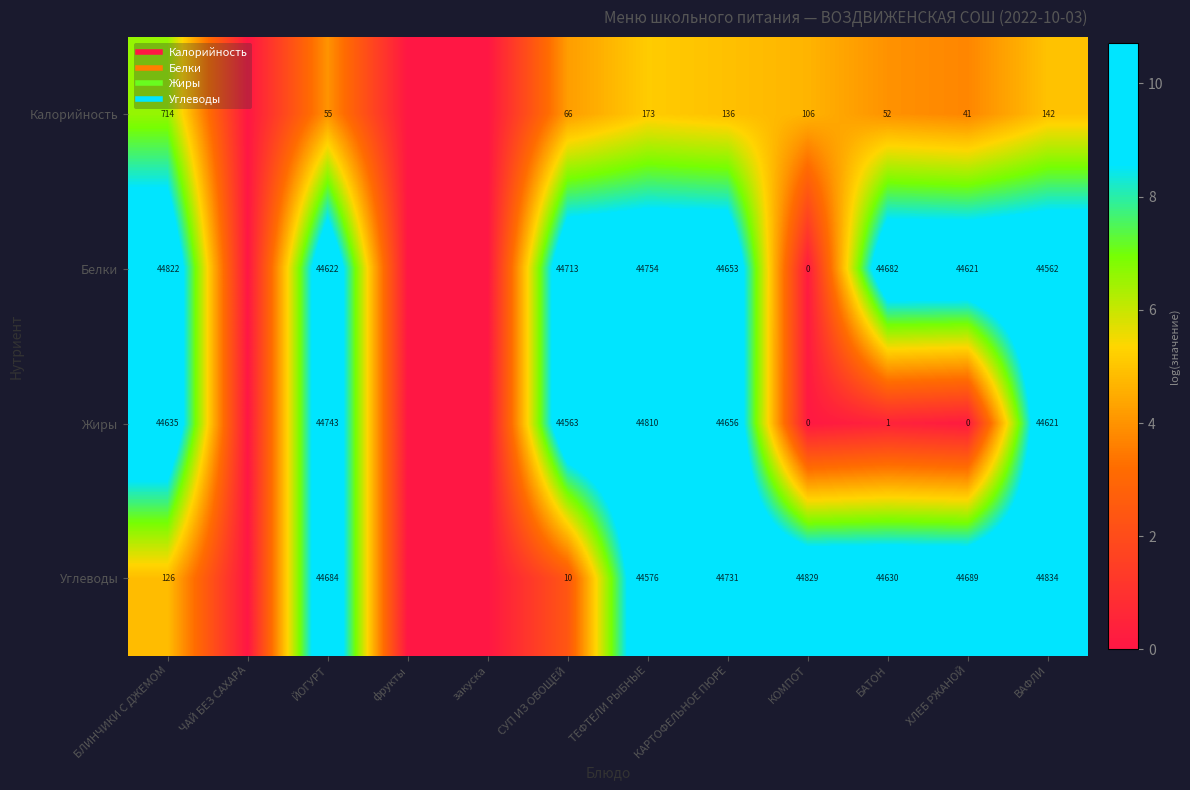

What value does the Калорийность series have at ВАФЛИ?

5.0